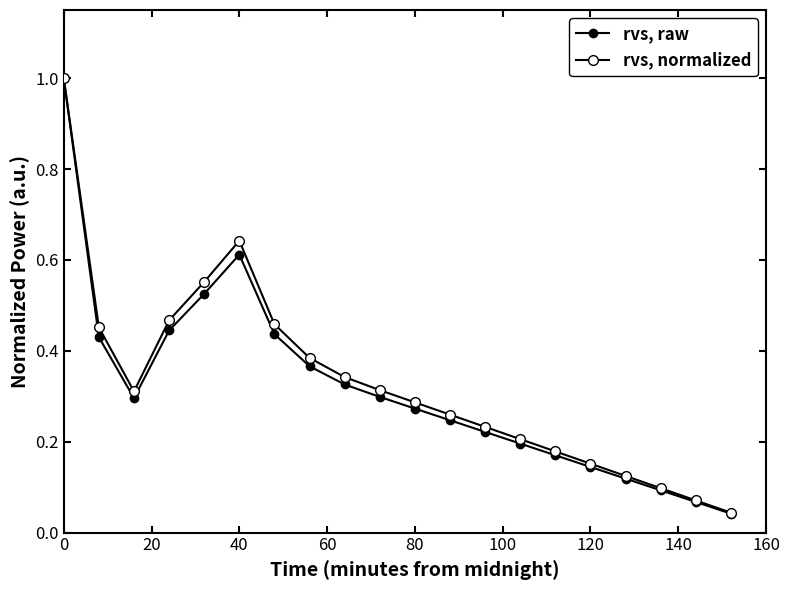

Is this an area chart (filled region under the line)?

No